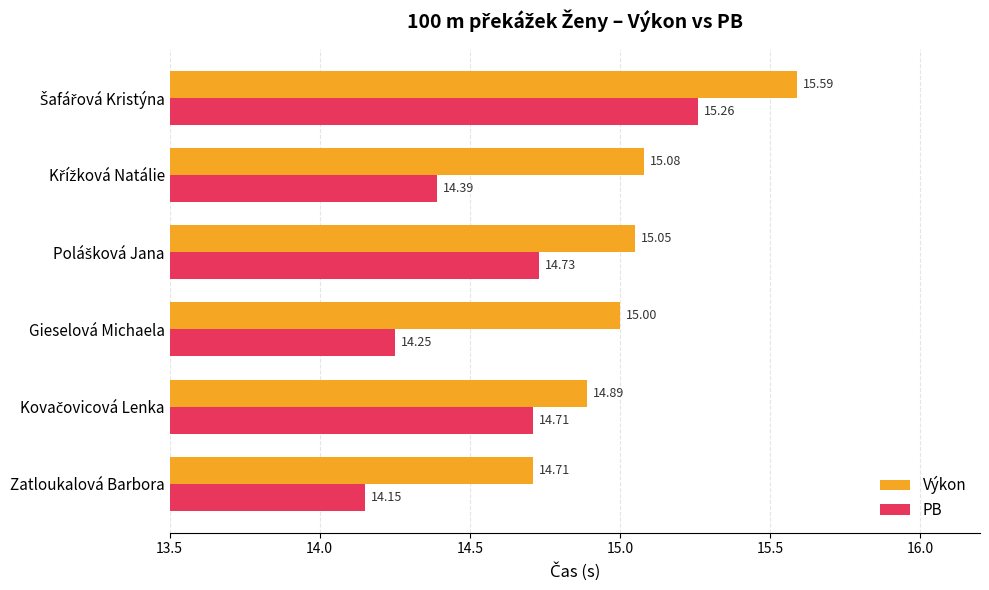

At which label is PB closest to 14?

Zatloukalová Barbora